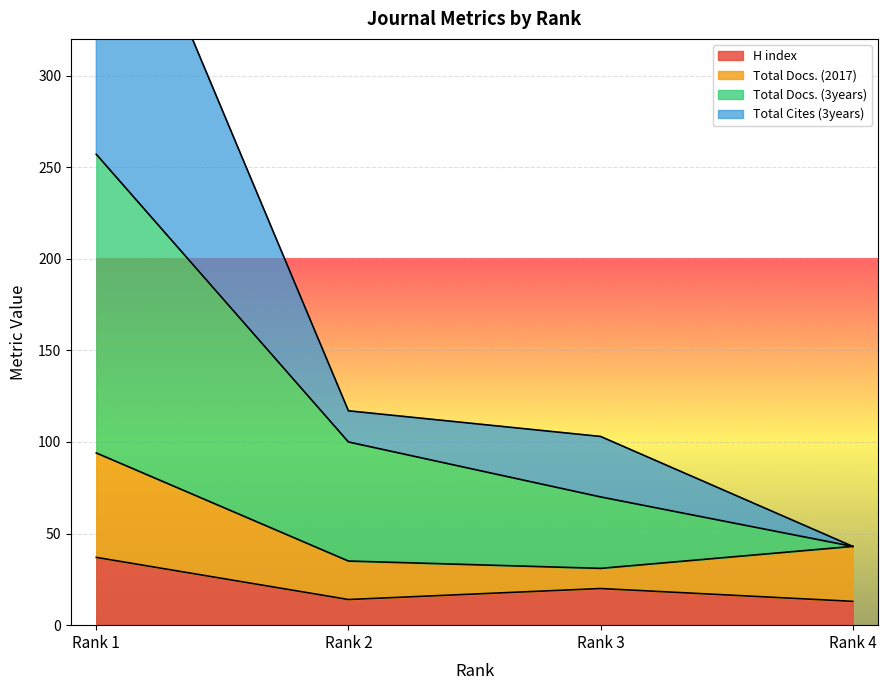

At which category does H index reach its first local peak?

Rank 3